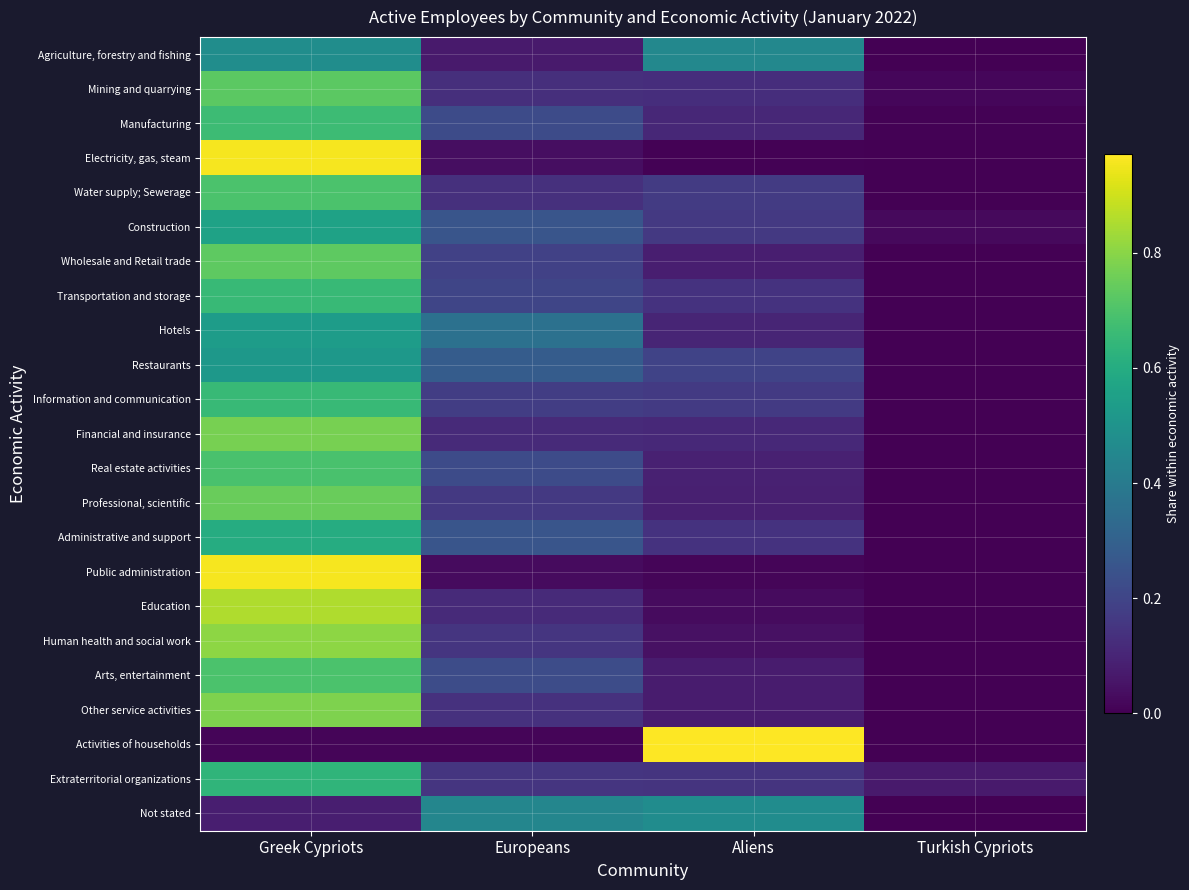

Which series changed the most between Greek Cypriots and Turkish Cypriots?

Electricity, gas, steam